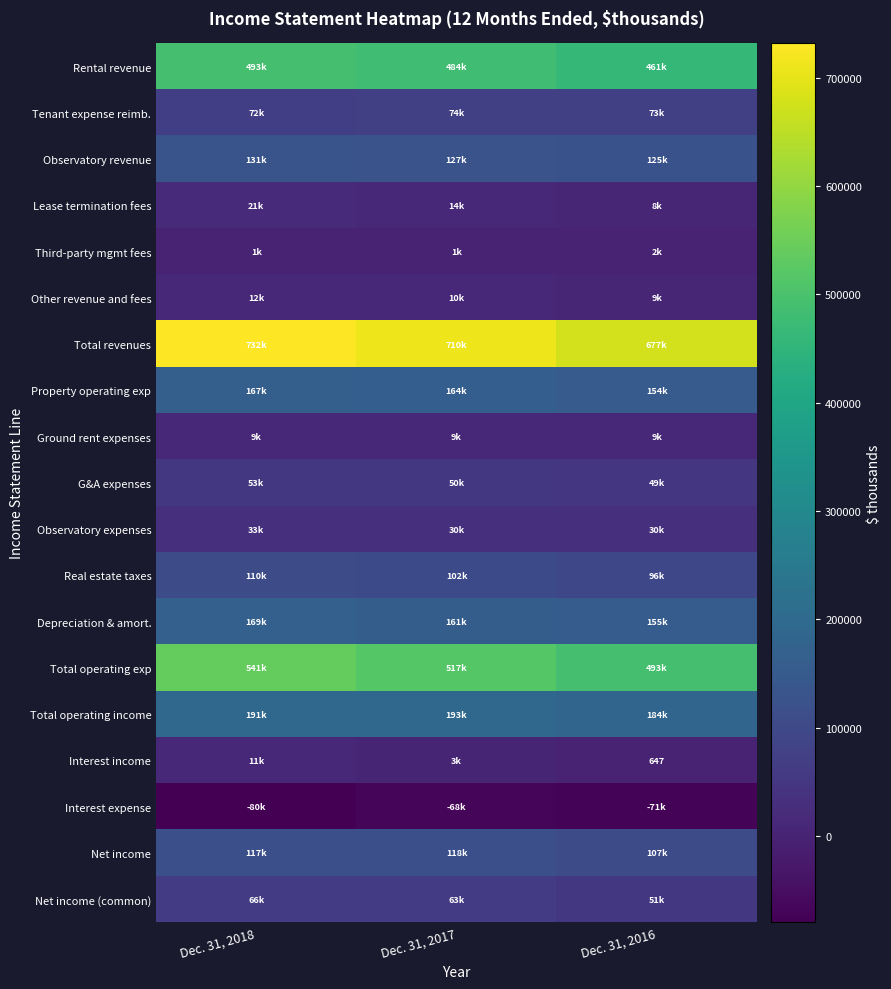

The value of Lease termination fees at Dec. 31, 2016 is 7676. True or false?

True